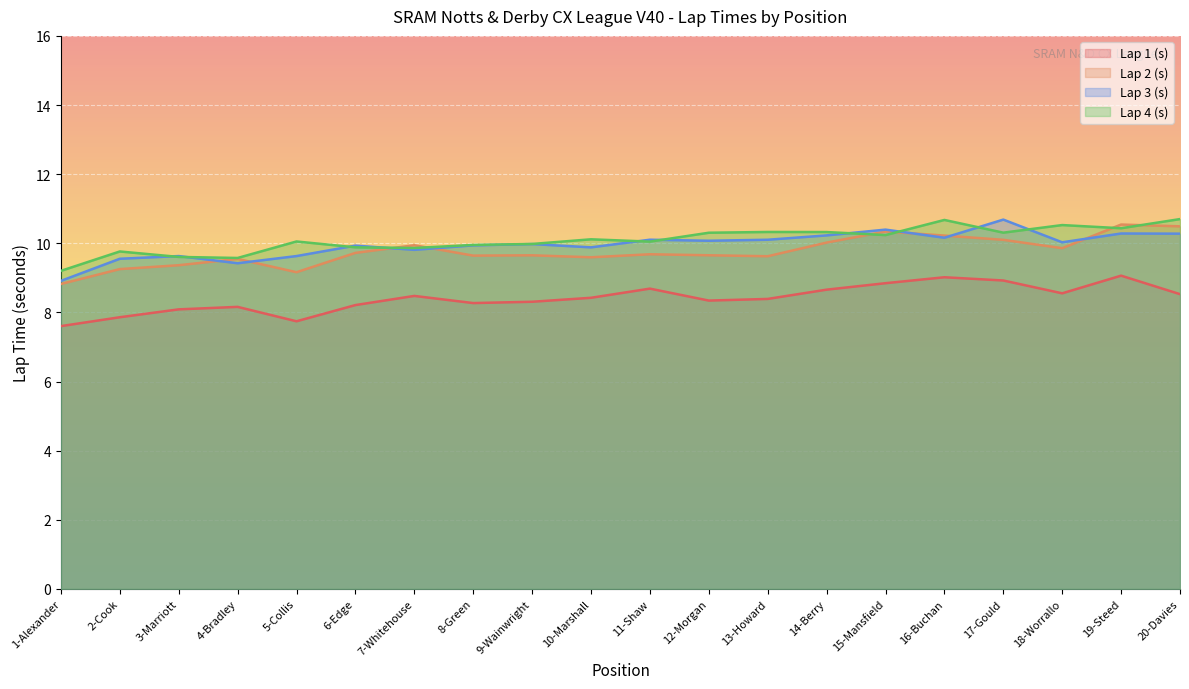

What are all the series names shown in the legend?

Lap 1 (s), Lap 2 (s), Lap 3 (s), Lap 4 (s)